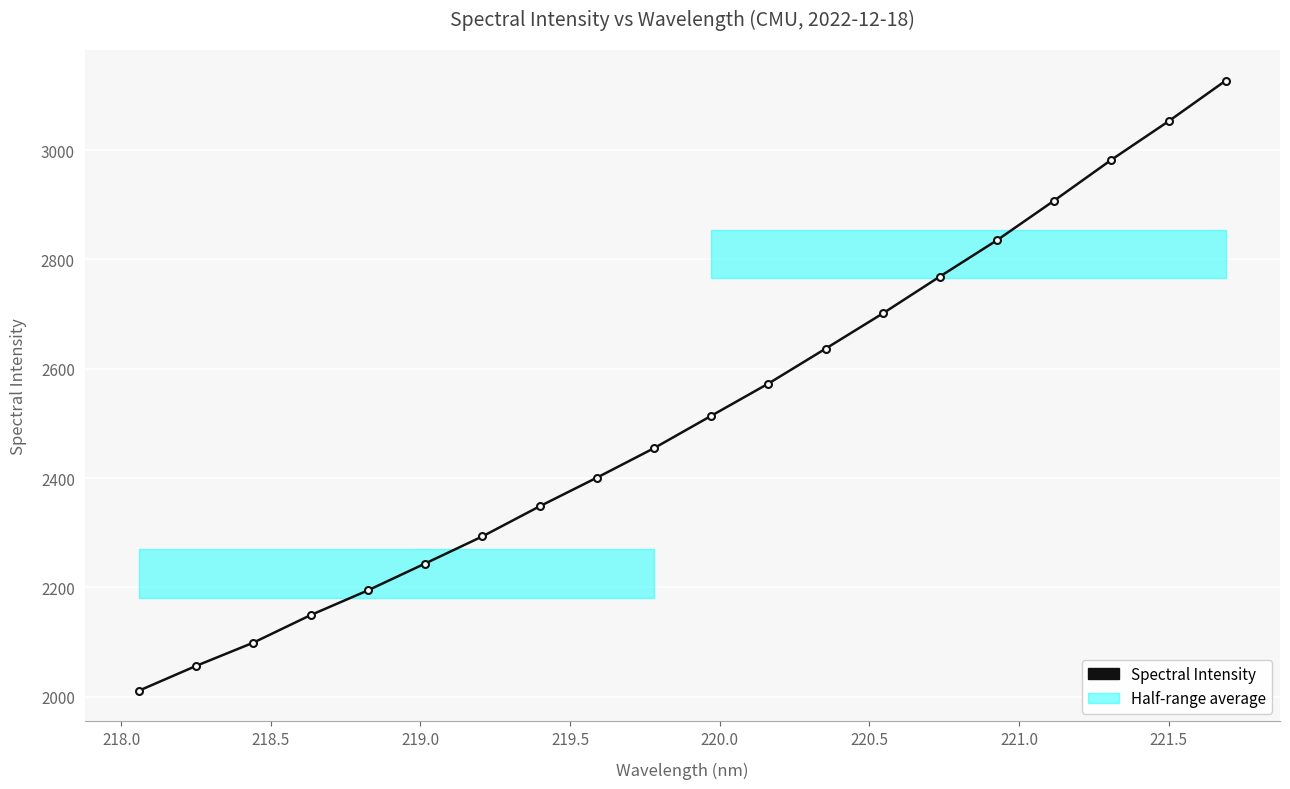

The value at 218.5 is 561.0. True or false?

False